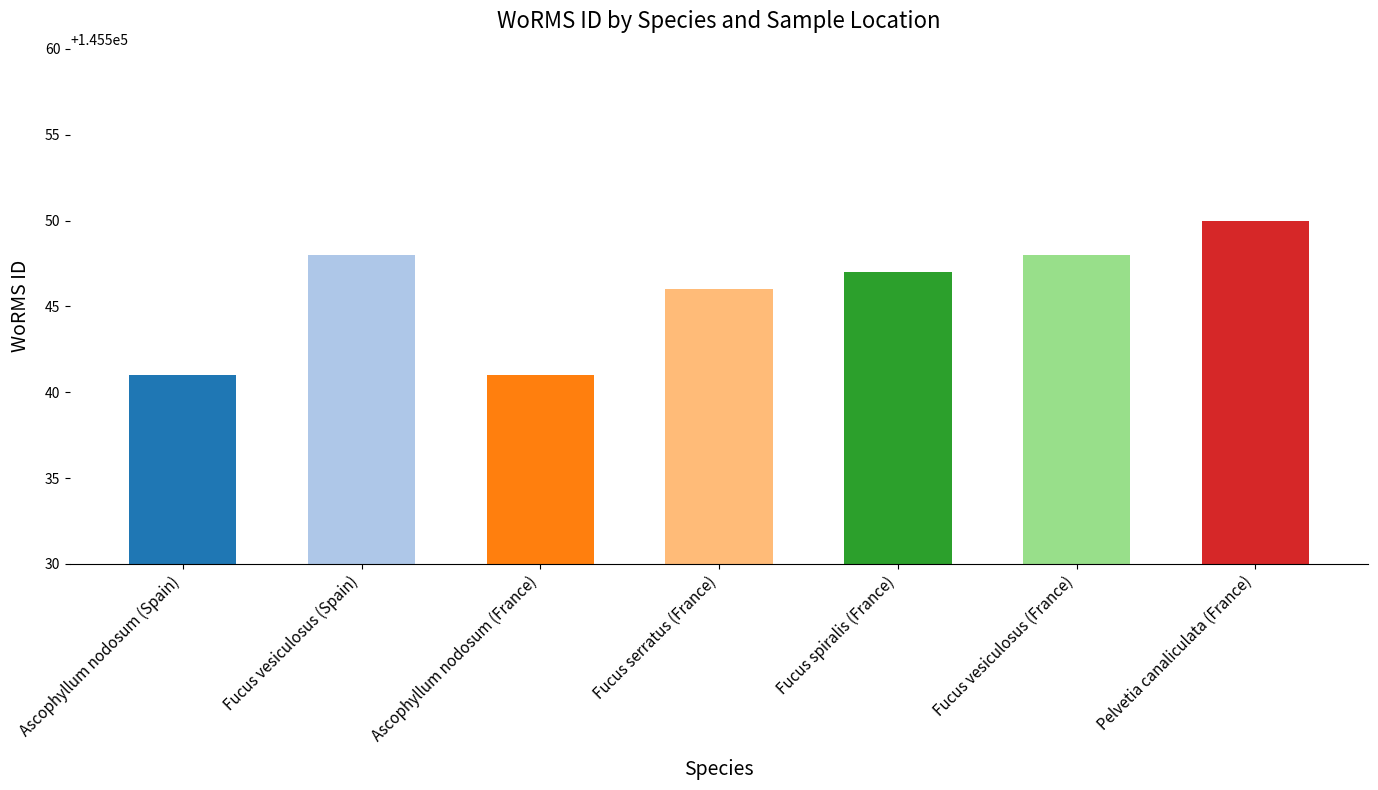

What is the difference between the values at Ascophyllum nodosum (Spain) and Fucus spiralis (France)?

6